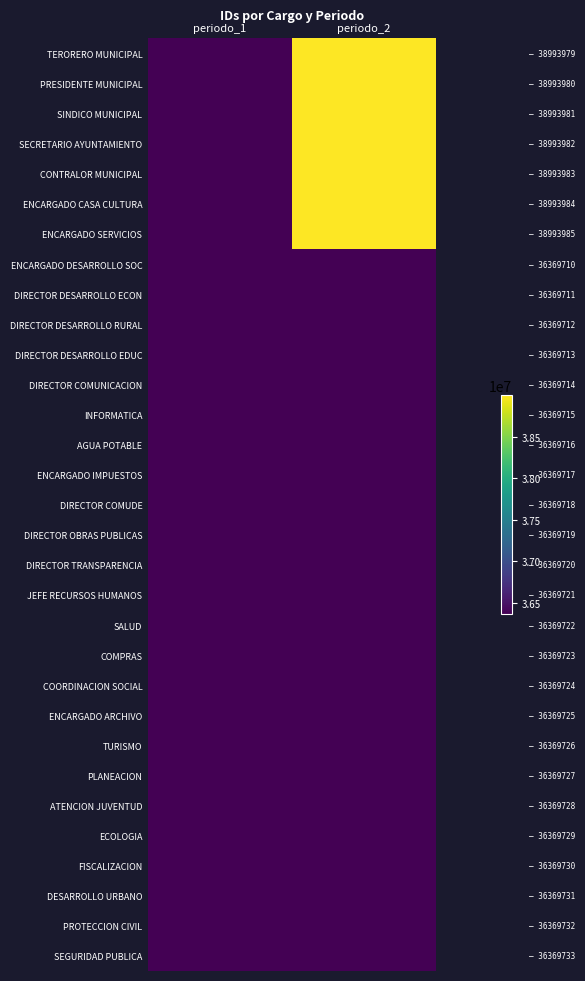

Which has a higher value, periodo_1 or periodo_2?

periodo_2